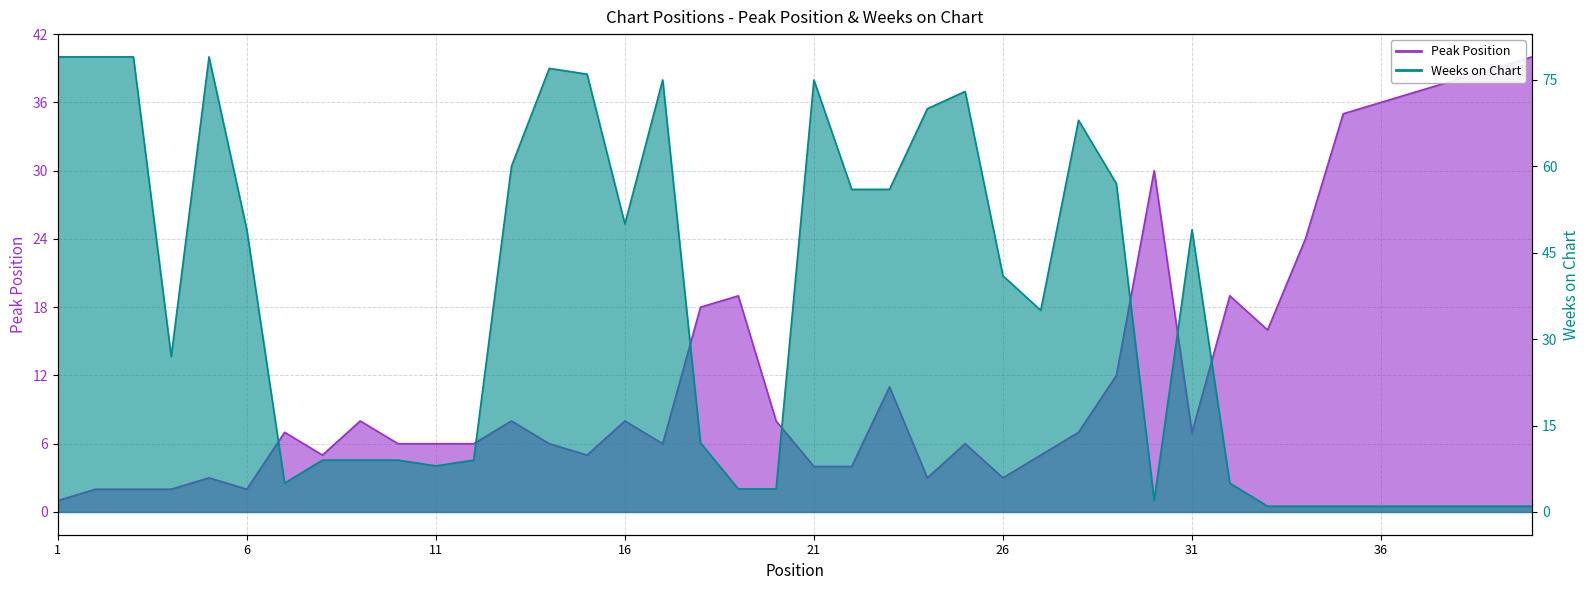

True or false: Peak Position has a value of 2 at 1.

False